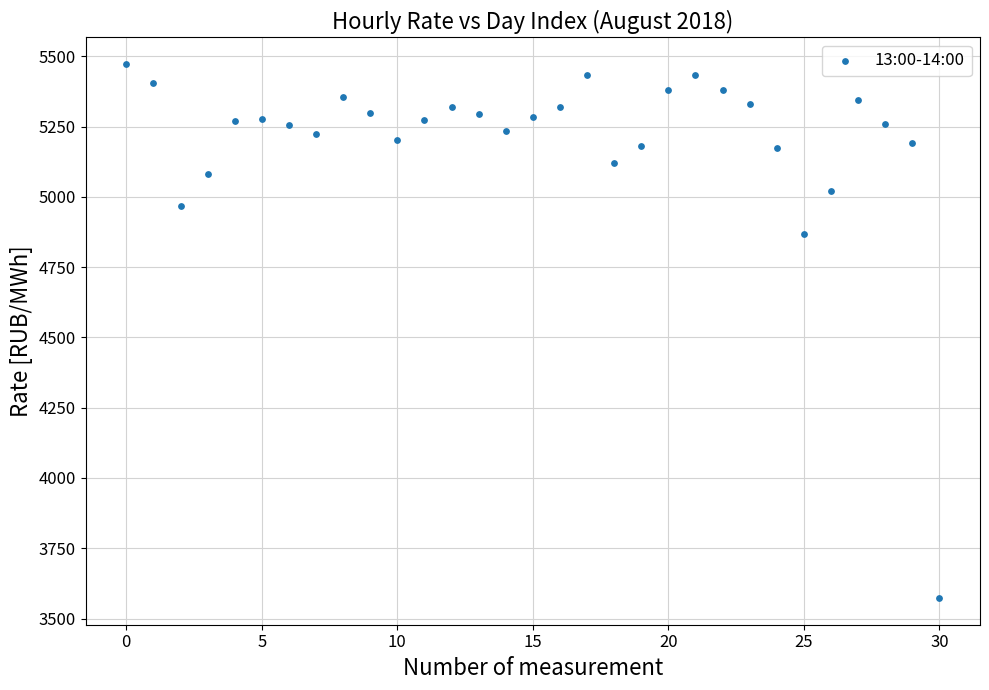

What Y value in the scatter plot is closest to 4522?

4868.9